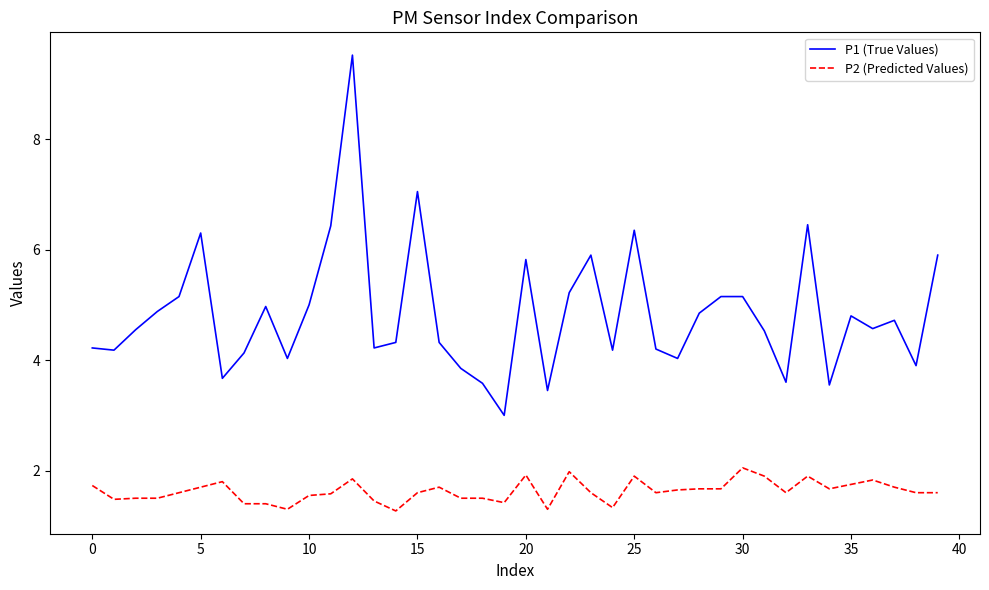

What is the smallest value displayed?

1.3